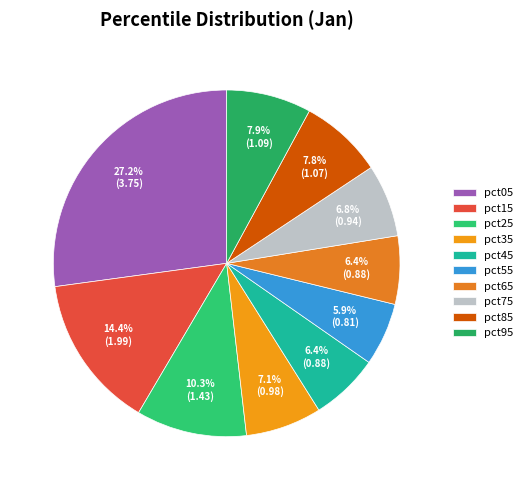

Count the number of slices in the pie.

10